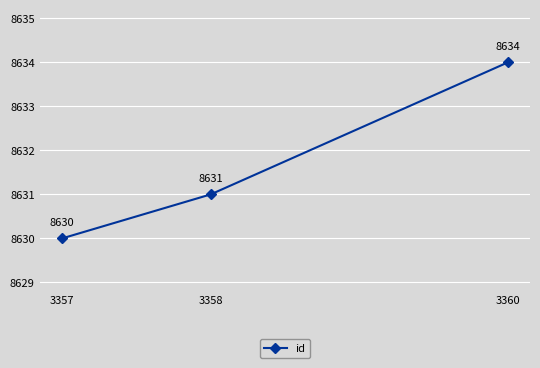

What is the difference between the maximum and minimum values?

4